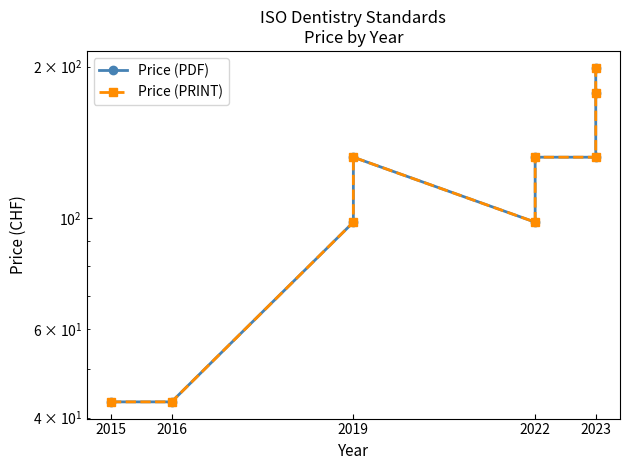

True or false: Price (PDF) and Price (PRINT) intersect in this chart.

False